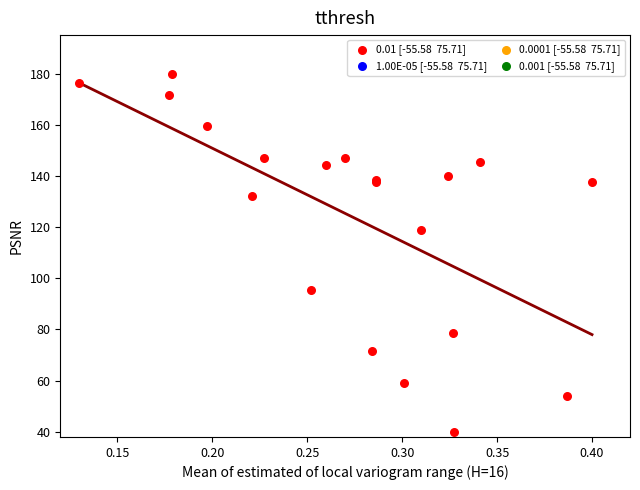

What Y value in the scatter plot is closest to 110?

118.8